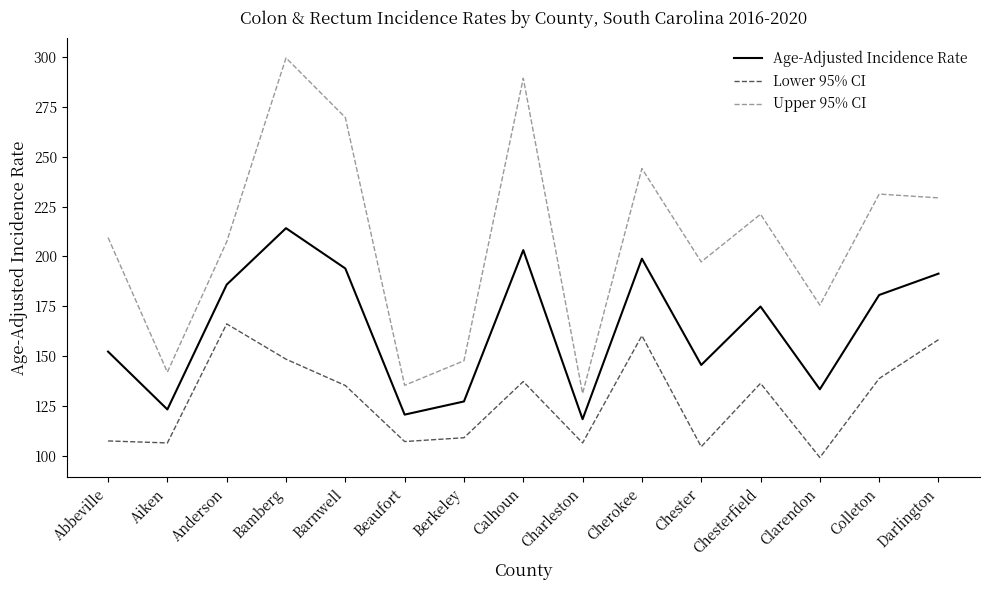

At Charleston, list the series in order from largest to smallest.

Upper 95% CI, Age-Adjusted Incidence Rate, Lower 95% CI